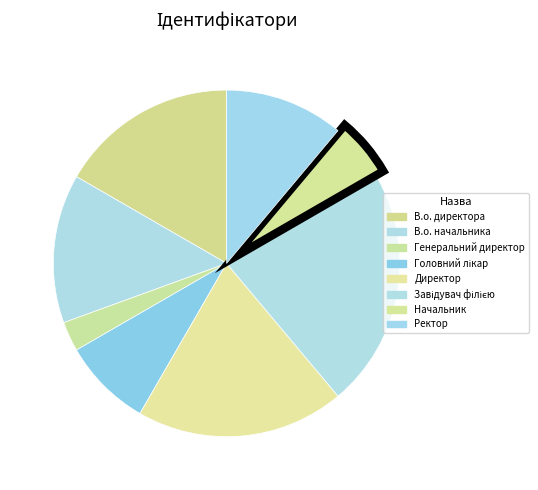

What is the largest slice in the pie chart?

Завідувач філією